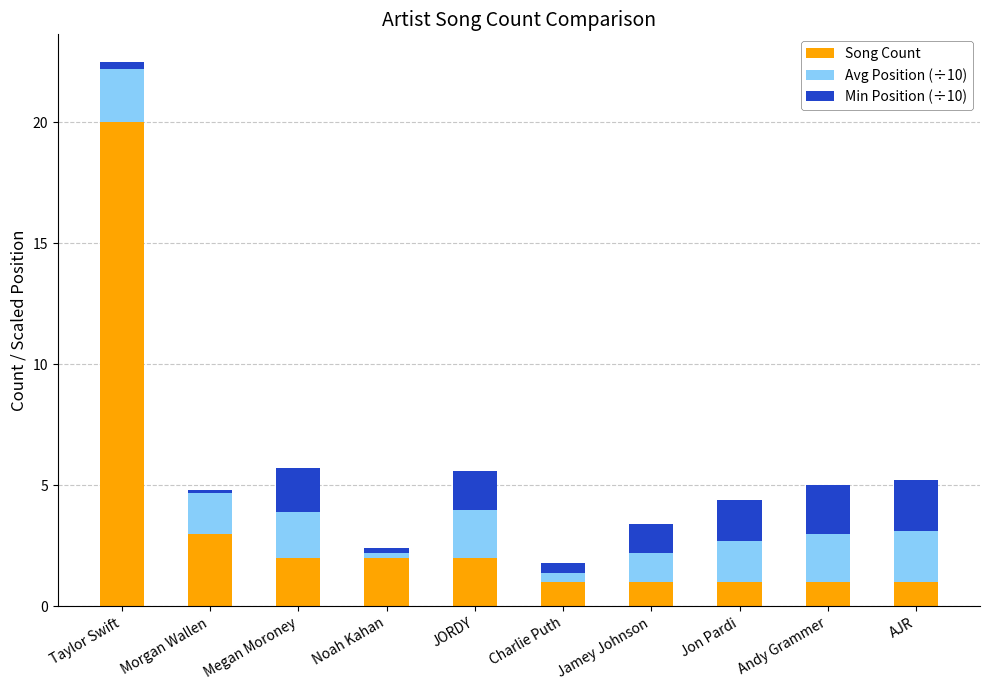

What are all the series names shown in the legend?

Song Count, Avg Position (÷10), Min Position (÷10)